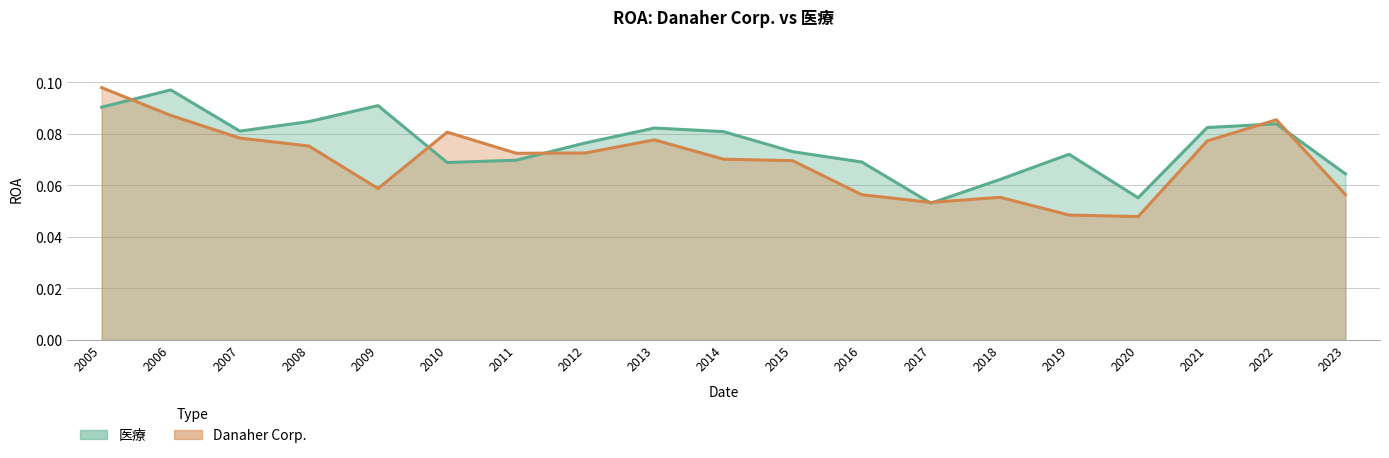

Reading left to right, extract all data points from this chart.

医療: 2005=0.1	2006=0.1	2007=0.1	2008=0.1	2009=0.1	2010=0.1	2011=0.1	2012=0.1	2013=0.1	2014=0.1	2015=0.1	2016=0.1	2017=0.1	2018=0.1	2019=0.1	2020=0.1	2021=0.1	2022=0.1	2023=0.1
Danaher Corp.: 2005=0.1	2006=0.1	2007=0.1	2008=0.1	2009=0.1	2010=0.1	2011=0.1	2012=0.1	2013=0.1	2014=0.1	2015=0.1	2016=0.1	2017=0.1	2018=0.1	2019=0.0	2020=0.0	2021=0.1	2022=0.1	2023=0.1